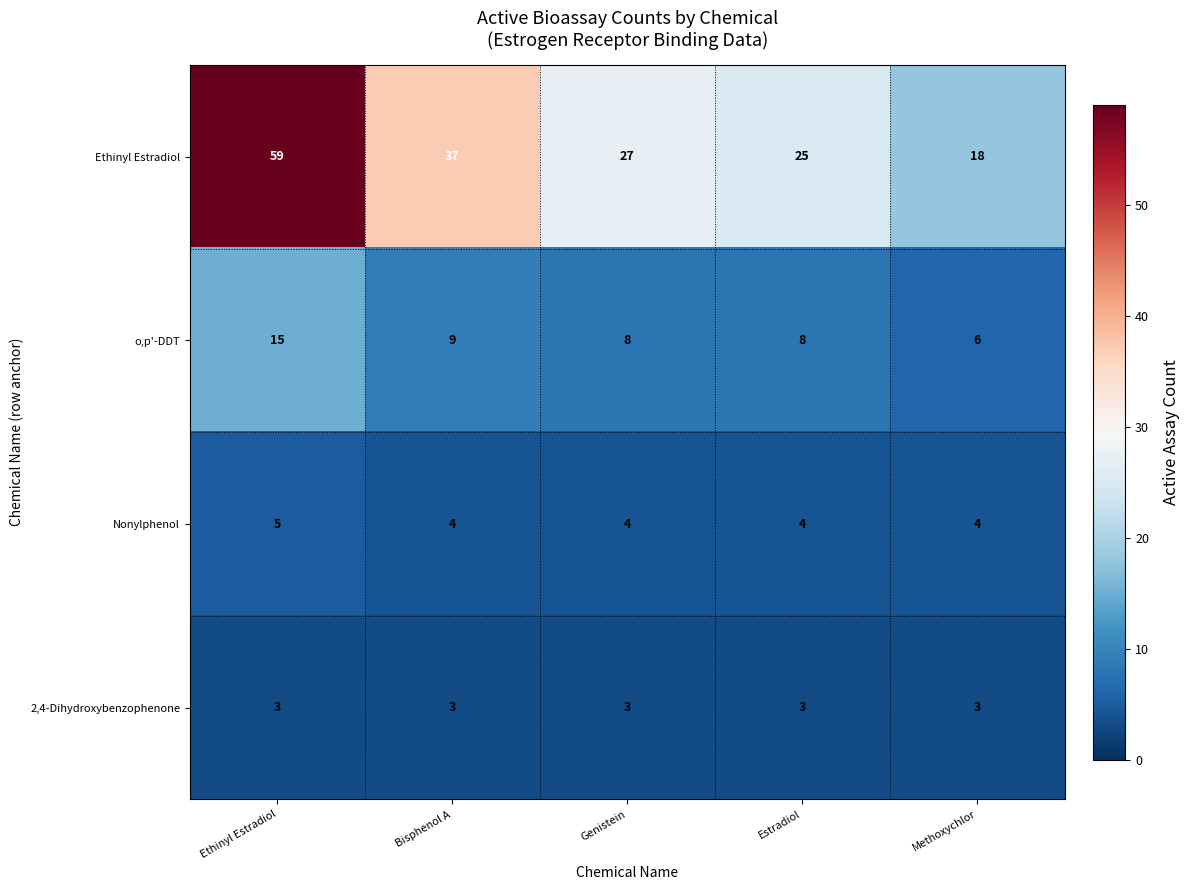

Reading left to right, transcribe all the data shown in this chart.

Ethinyl Estradiol: 59	37	27	25	18
o,p'-DDT: 15	9	8	8	6
Nonylphenol: 5	4	4	4	4
2,4-Dihydroxybenzophenone: 3	3	3	3	3